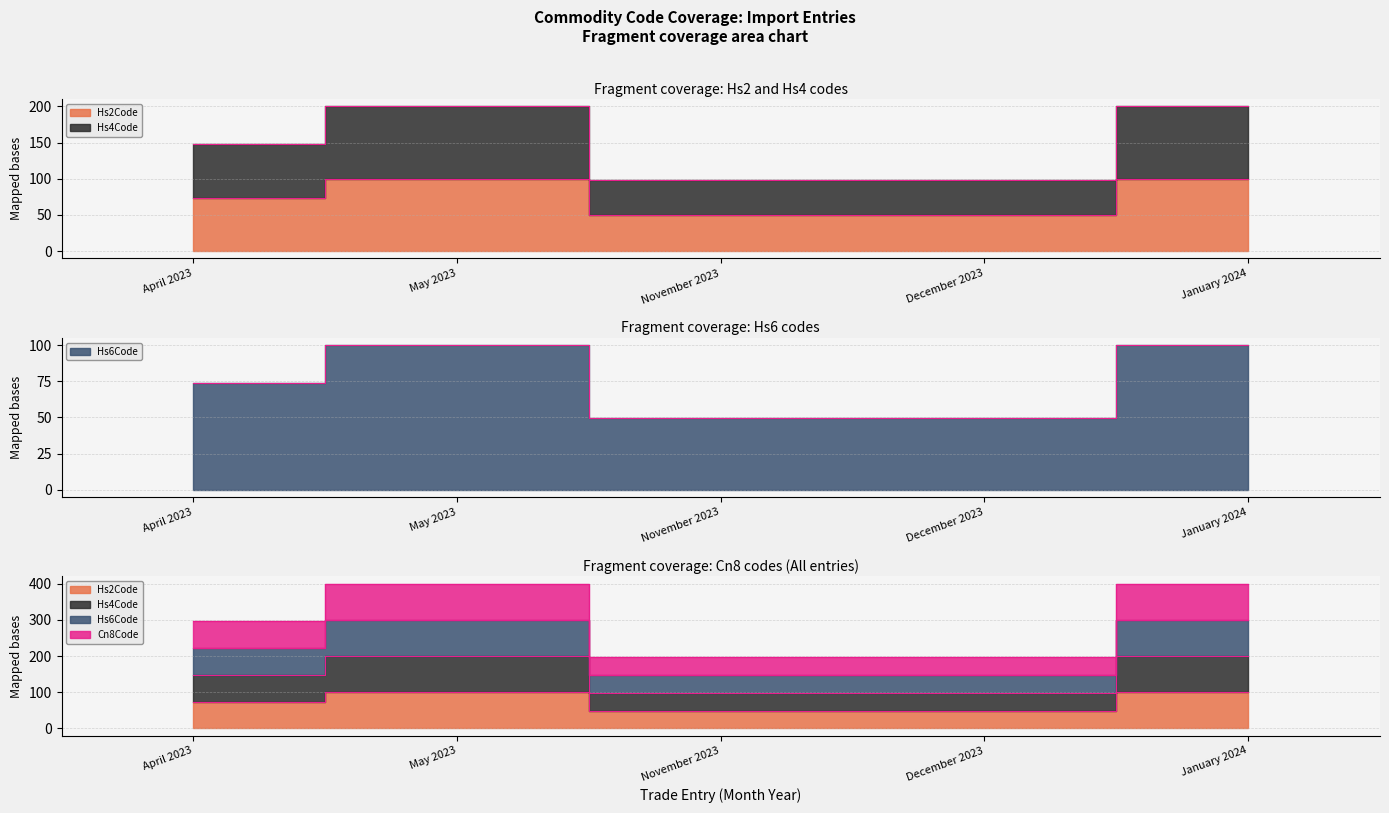

Between May 2023 and January 2024, which series saw the biggest shift?

Commodity_Hs2Code